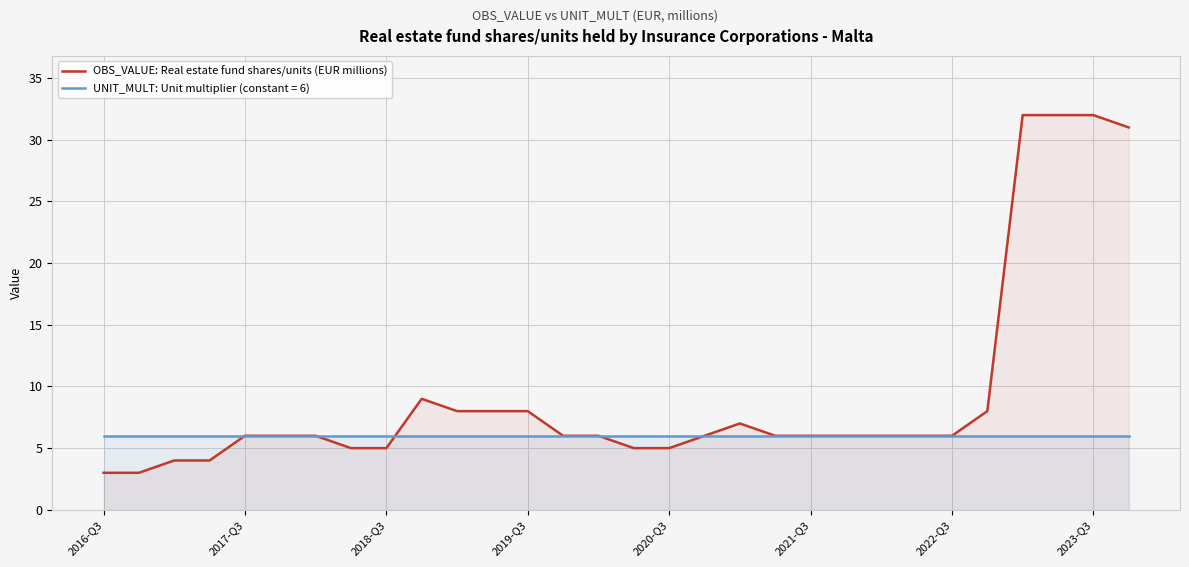

The value at 10 is 8. True or false?

True